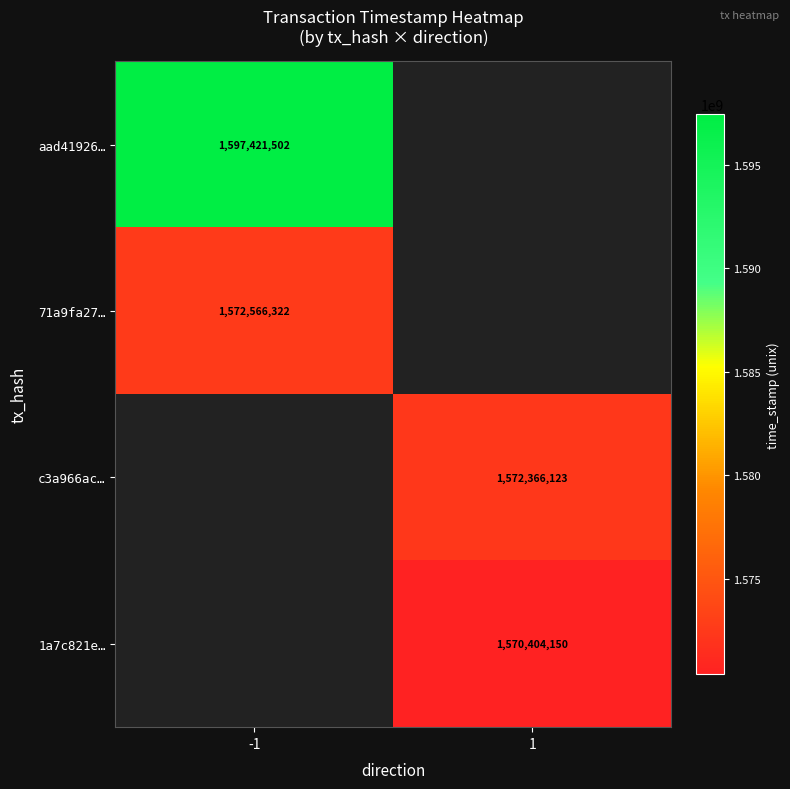

At how many categories does at least one series exceed 432039431?

2